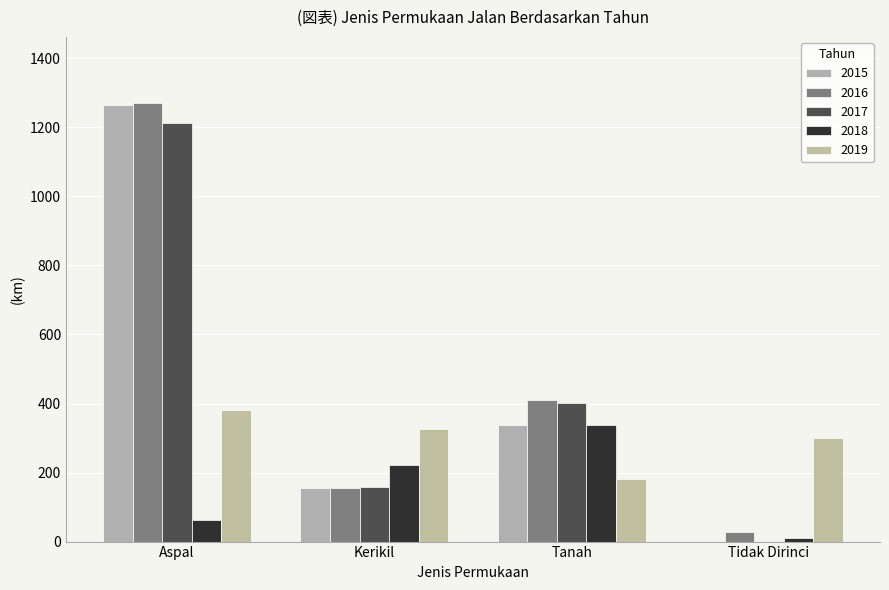

The 2017 series shows 757.2 at Aspal. True or false?

False